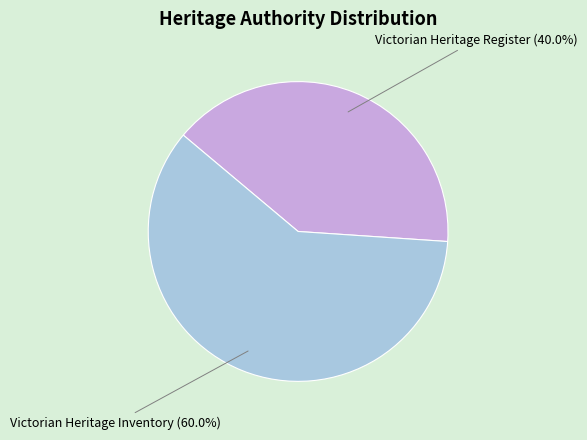

Does Victorian Heritage Inventory represent more than half of the total?

Yes